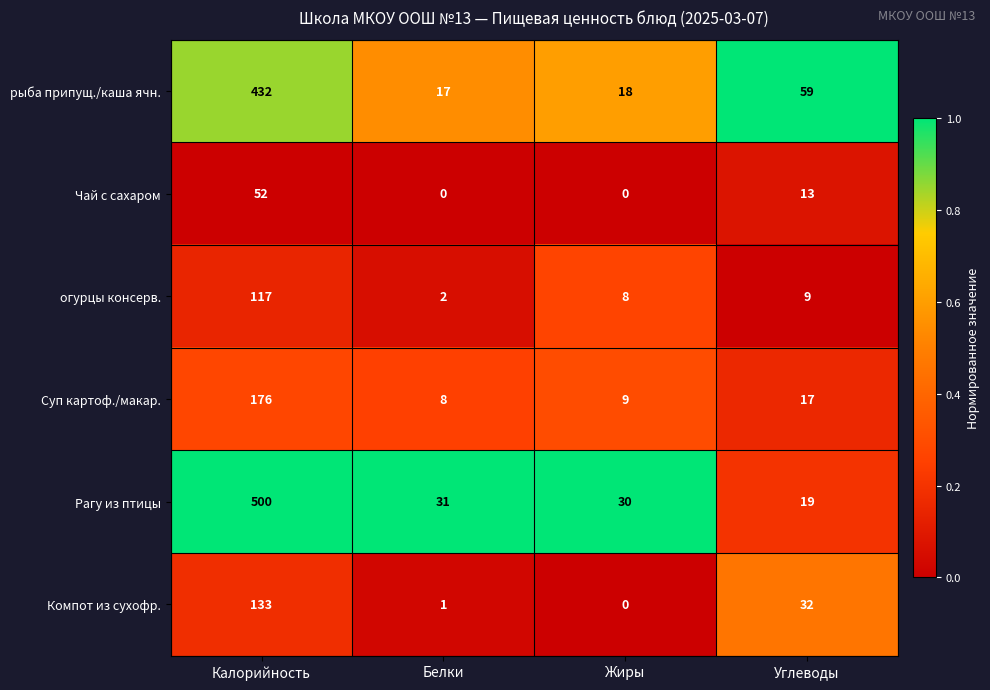

Count the number of categories in the chart.

4